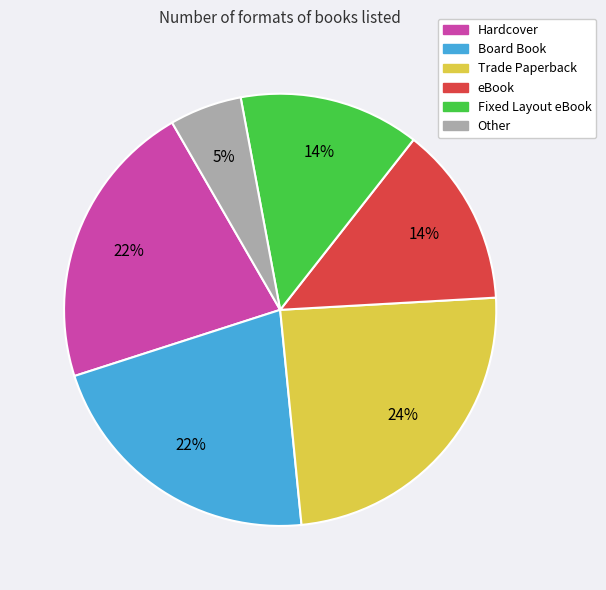

To the nearest percent, what is the difference between the largest and smallest slice percentages?

19%